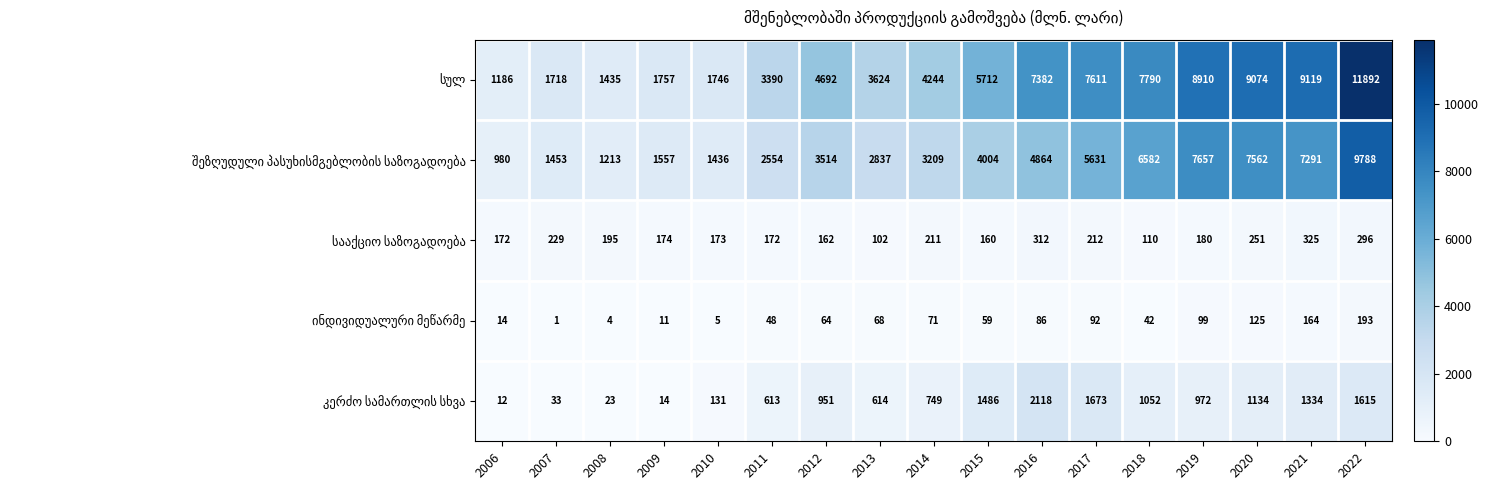

What is the maximum value shown in the chart?

11892